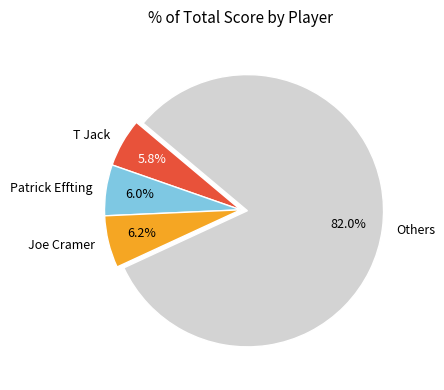

To the nearest percent, what is the average slice percentage?

25%